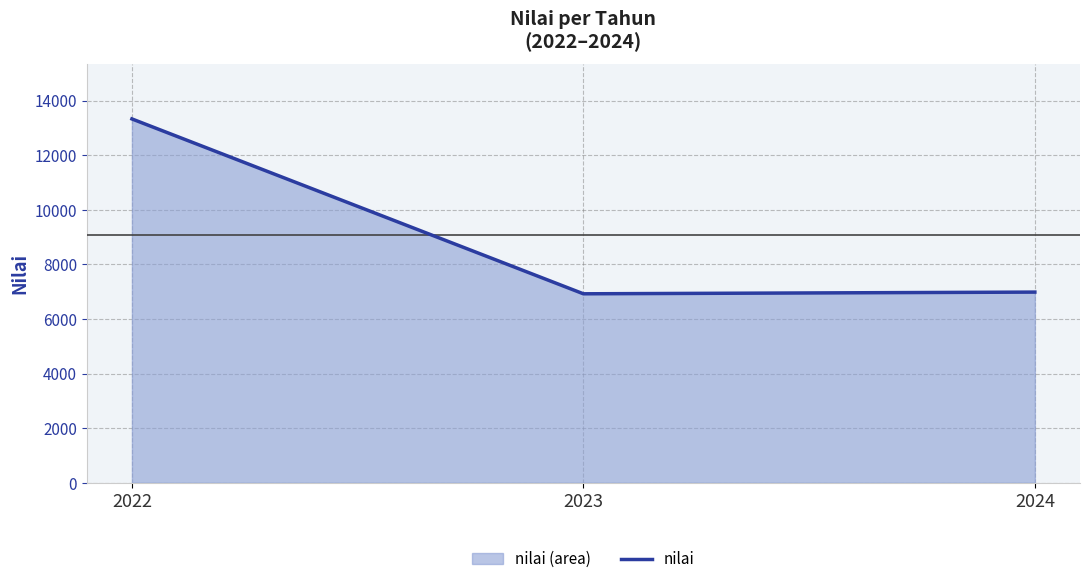

What is the sum of all values?

27238.3